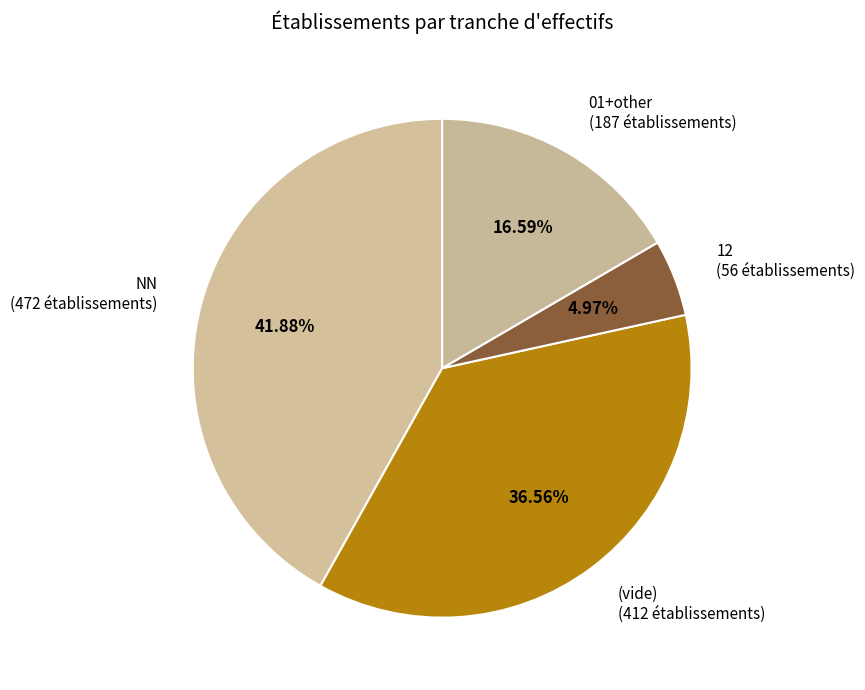

Count the number of slices in the pie.

4